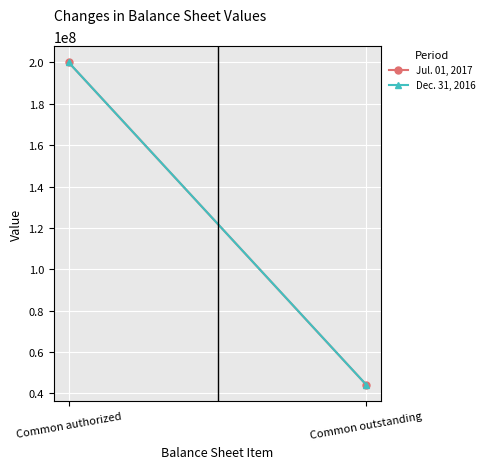

How many lines are shown in the chart?

2